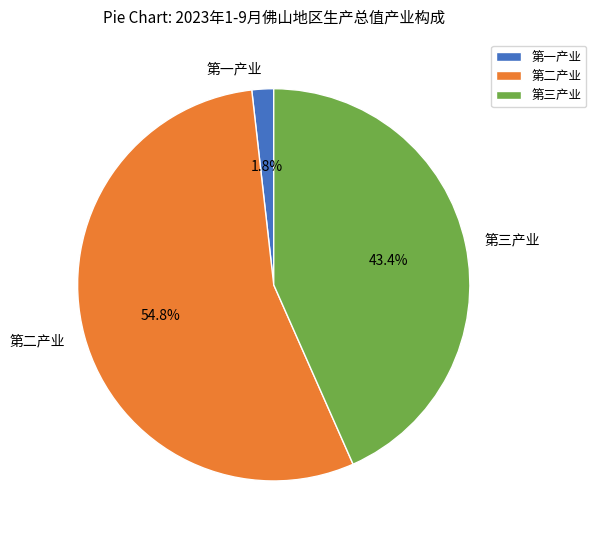

Rank the categories by value from highest to lowest.

第二产业, 第三产业, 第一产业